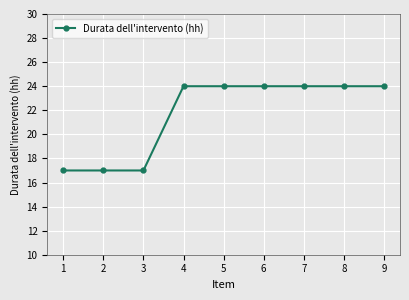

The value at 6 is 24. True or false?

True